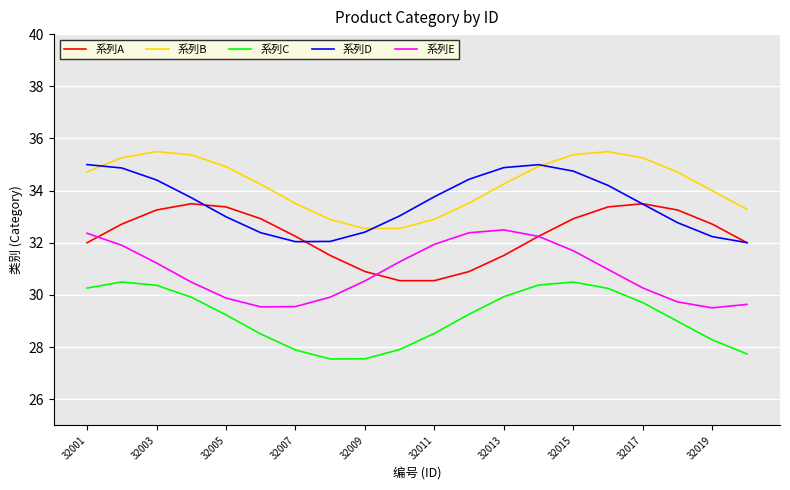

Which series has the largest total across all categories?

系列B